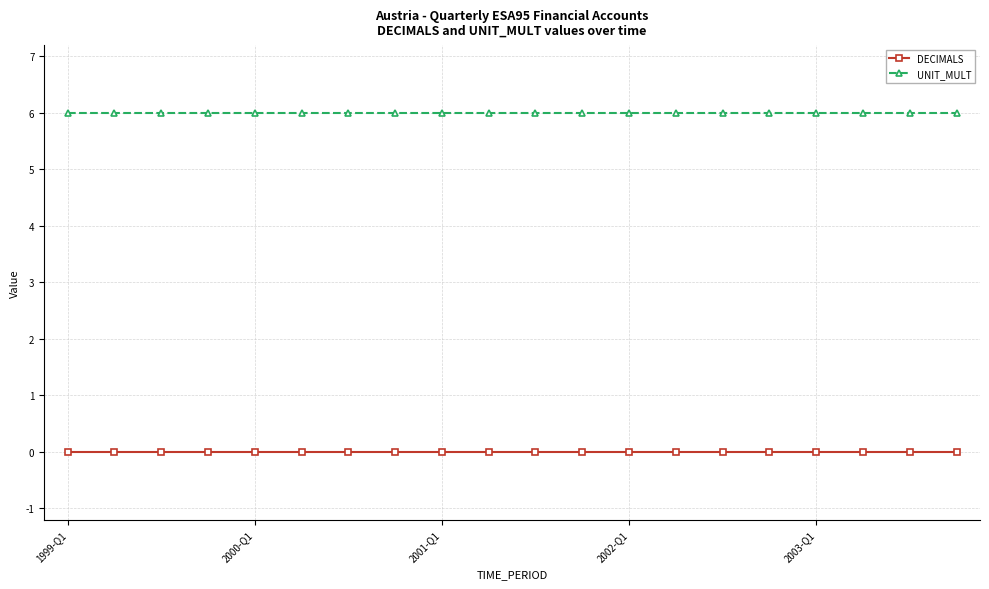

Reading left to right, extract all data points from this chart.

DECIMALS: 0	0	0	0	0	0	0	0	0	0	0	0	0	0	0	0	0	0	0	0
UNIT_MULT: 6	6	6	6	6	6	6	6	6	6	6	6	6	6	6	6	6	6	6	6